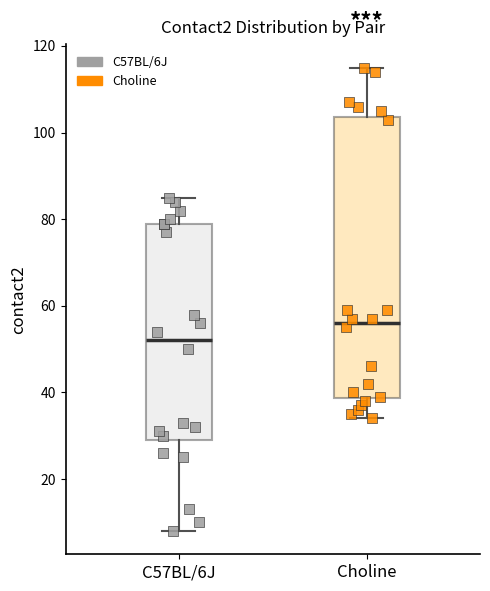

Reading left to right, read every box against the y-axis: the position of its median line, the range the box covers, and the ends of its whiskers. The values are not printed on the chart, so give them approximately, as read against the axis.

C57BL/6J: median 52, box 30 to 80, whiskers 8 to 86
Choline: median 56, box 38 to 104, whiskers 34 to 116